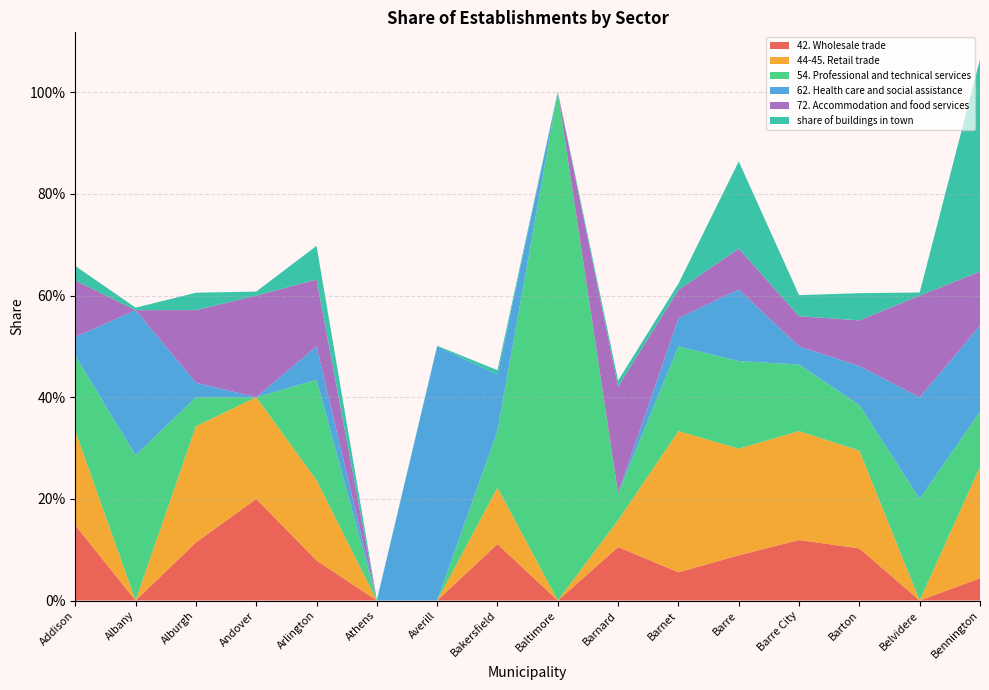

Reading right to left, transcribe all the data shown in this chart.

42. Wholesale trade: 0.0	0.0	0.1	0.1	0.1	0.1	0.1	0.0	0.1	0.0	0.0	0.1	0.2	0.1	0.0	0.1
44-45. Retail trade: 0.2	0.0	0.2	0.2	0.2	0.3	0.1	0.0	0.1	0.0	0.0	0.2	0.2	0.2	0.0	0.2
54. Professional and technical services: 0.1	0.2	0.1	0.1	0.2	0.2	0.1	1.0	0.1	0.0	0.0	0.2	0.0	0.1	0.3	0.1
62. Health care and social assistance: 0.2	0.2	0.1	0.0	0.1	0.1	0.0	0.0	0.1	0.5	0.0	0.1	0.0	0.0	0.3	0.0
72. Accommodation and food services: 0.1	0.2	0.1	0.1	0.1	0.1	0.2	0.0	0.0	0.0	0.0	0.1	0.2	0.1	0.0	0.1
share of buildings in town: 0.4	0.0	0.1	0.0	0.2	0.0	0.0	0.0	0.0	0.0	0.0	0.1	0.0	0.0	0.0	0.0